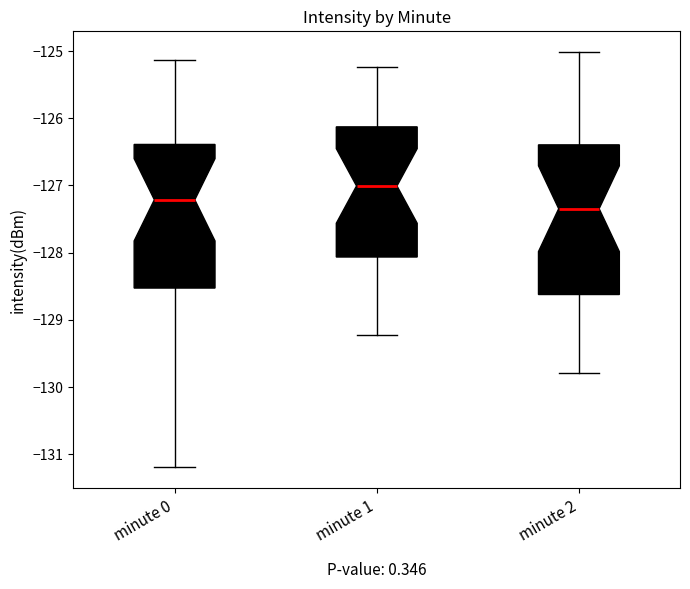

Reading left to right, transcribe this box plot: for each box, give where its median line is, the range the box spans, and where its two whiskers end, as read against the y-axis. The values are not printed on the chart, so give them approximately, as read against the axis.

minute 0: median -127.2, box -128.5 to -126.4, whiskers -131.2 to -125.1
minute 1: median -127.0, box -128.1 to -126.1, whiskers -129.2 to -125.2
minute 2: median -127.3, box -128.6 to -126.4, whiskers -129.8 to -125.0